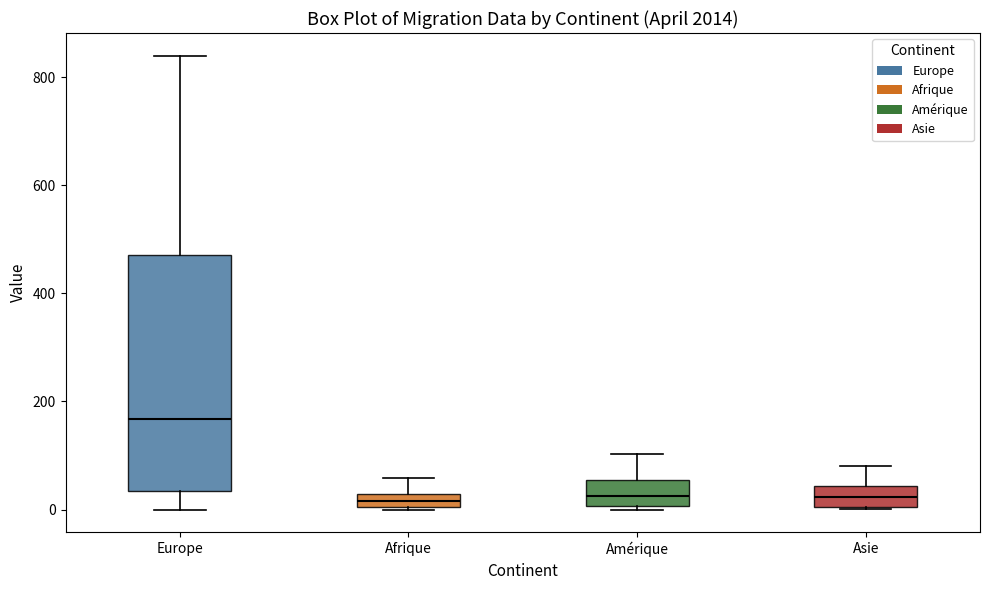

Comparing the boxes themselves (not the whiskers), which one is the tallest?

Europe